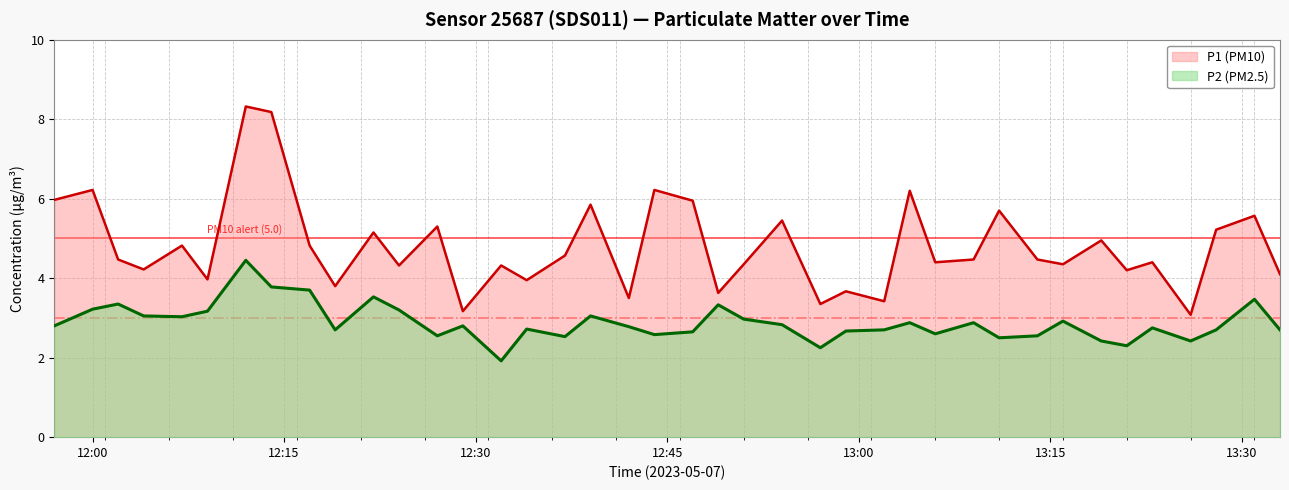

At how many categories does at least one series exceed 2?

40